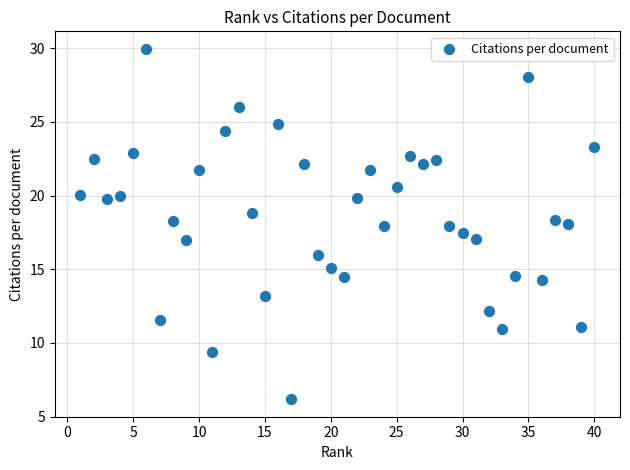

What is the range of Y values (max minus min)?

23.8